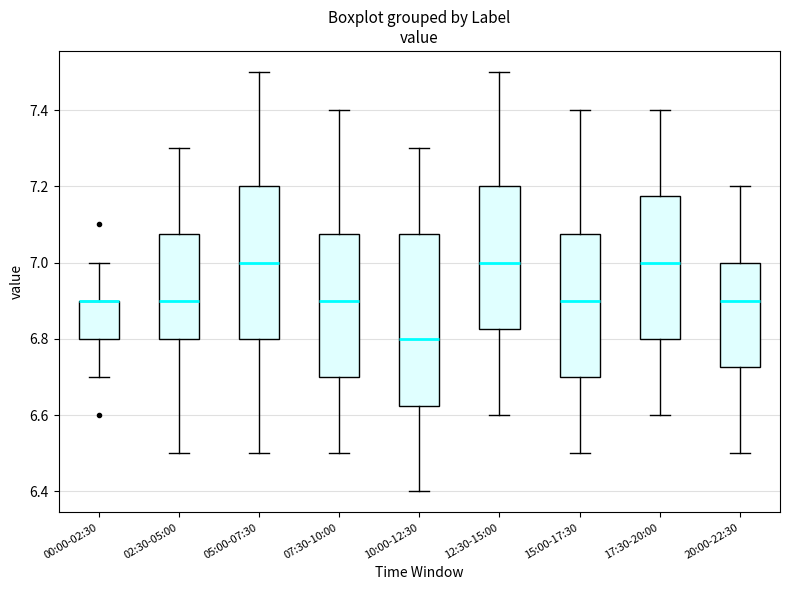

Where does the lower whisker of the box for 17:30-20:00 end on the y-axis? The values are not printed on the chart, so give them approximately, as read against the axis.

6.60